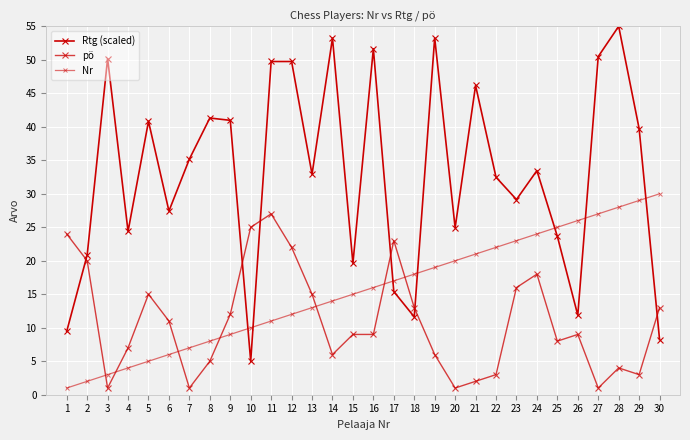

Between which two adjacent categories do Nr and pö first intersect?

2 and 3